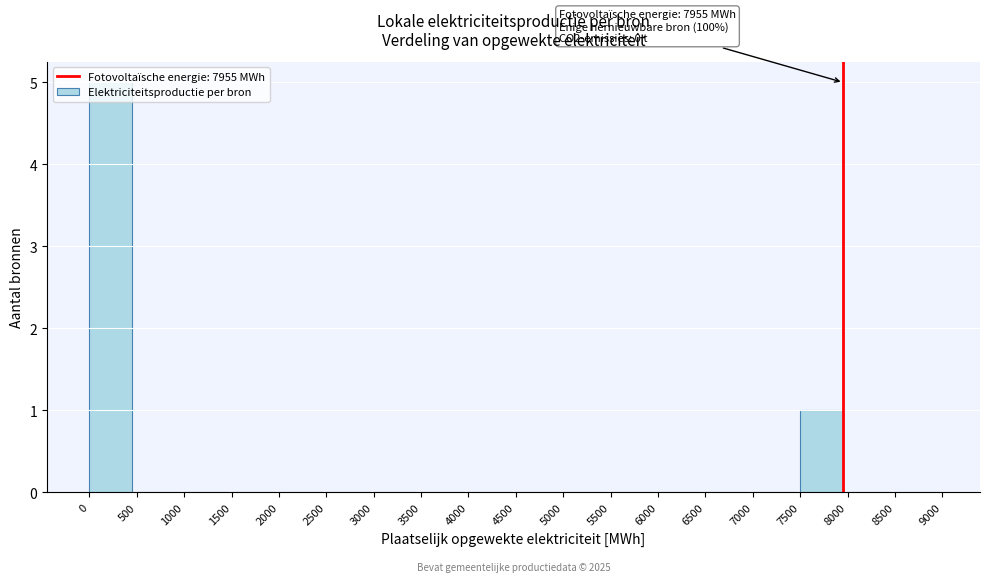

Over which range of the x-axis is the bar tallest?

0 to 500